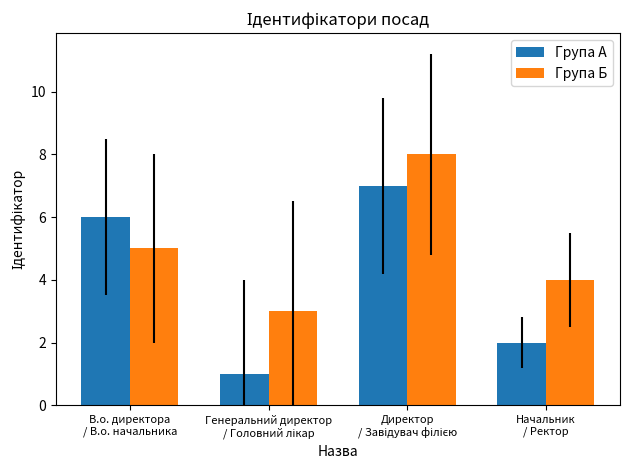

What is the highest value of the Група А series?

7